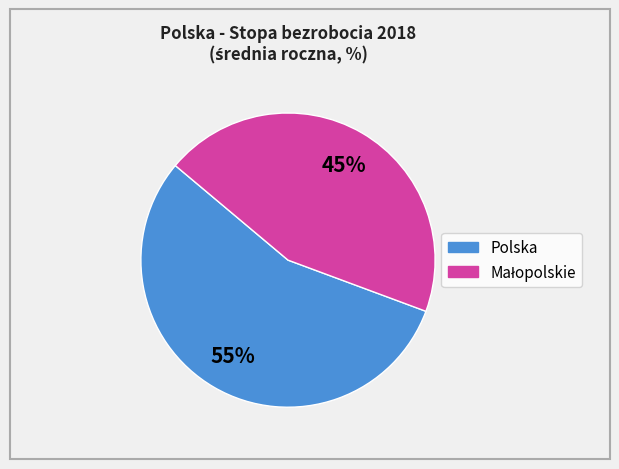

Is there a majority slice in this chart?

Yes